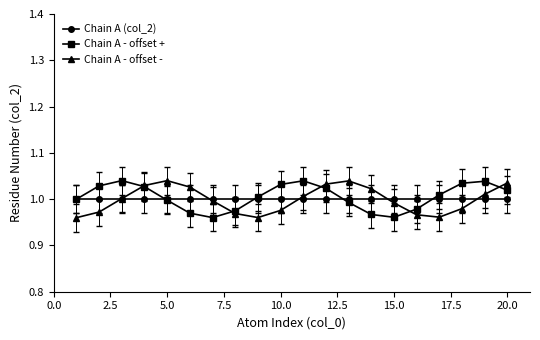

How many interior local peaks does the Chain A - offset + series have?

3